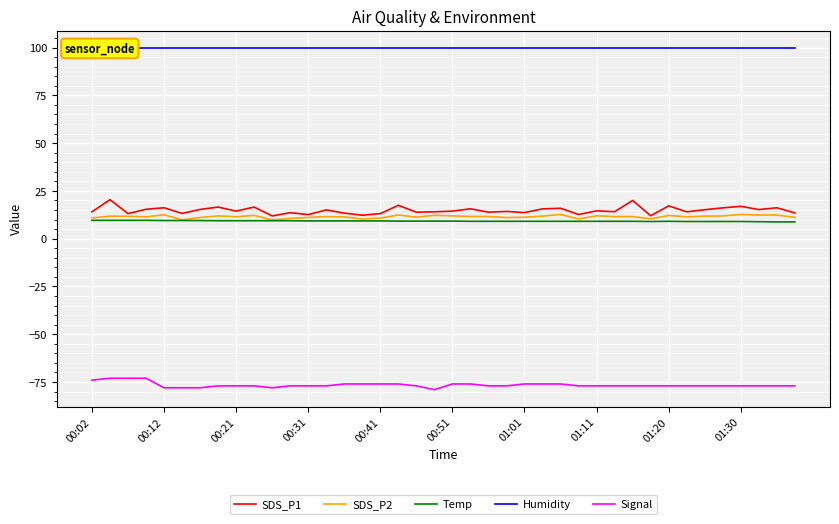

Reading right to left, transcribe all the data shown in this chart.

SDS_P1: 13.5	16.2	15.2	16.9	16.1	15.2	14.1	17.2	12.0	20.0	14.1	14.6	12.7	15.9	15.6	13.7	14.3	13.9	15.6	14.4	14.1	13.8	17.4	13.1	12.3	13.4	15.1	12.6	13.6	11.9	16.6	14.4	16.6	15.3	13.2	16.2	15.4	13.1	20.4	14.1
SDS_P2: 11.2	12.4	12.3	12.7	11.9	11.8	11.4	12.2	10.4	11.6	11.6	12.0	10.3	12.7	11.8	11.2	11.1	11.6	11.7	11.9	12.2	11.2	12.4	10.8	10.3	11.4	11.6	11.1	10.6	9.8	12.2	11.5	11.9	11.1	9.9	12.5	11.4	11.7	11.8	10.9
Temp: 8.8	8.8	8.9	9.0	9.0	9.0	9.0	9.1	9.0	9.1	9.1	9.1	9.1	9.1	9.1	9.1	9.1	9.1	9.1	9.2	9.2	9.2	9.2	9.3	9.3	9.3	9.3	9.3	9.4	9.4	9.4	9.4	9.4	9.5	9.5	9.5	9.6	9.6	9.6	9.6
Humidity: 99.9	99.9	99.9	99.9	99.9	99.9	99.9	99.9	99.9	99.9	99.9	99.9	99.9	99.9	99.9	99.9	99.9	99.9	99.9	99.9	99.9	99.9	99.9	99.9	99.9	99.9	99.9	99.9	99.9	99.9	99.9	99.9	99.9	99.9	99.9	99.9	99.9	99.9	99.9	99.9
Signal: -77.0	-77.0	-77.0	-77.0	-77.0	-77.0	-77.0	-77.0	-77.0	-77.0	-77.0	-77.0	-77.0	-76.0	-76.0	-76.0	-77.0	-77.0	-76.0	-76.0	-79.0	-77.0	-76.0	-76.0	-76.0	-76.0	-77.0	-77.0	-77.0	-78.0	-77.0	-77.0	-77.0	-78.0	-78.0	-78.0	-73.0	-73.0	-73.0	-74.0